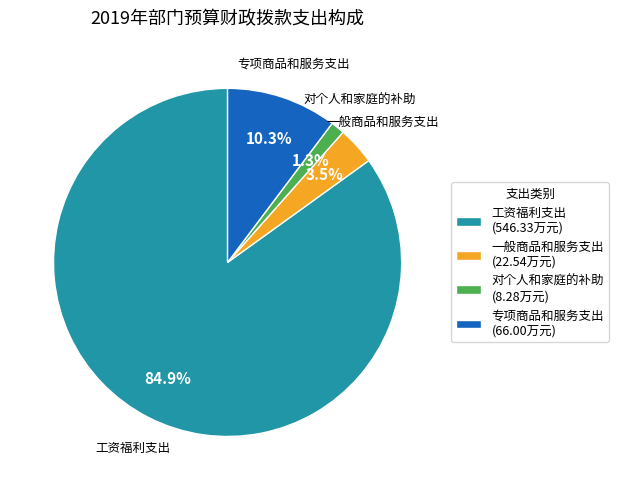

How much of the chart is everything except 工资福利支出?

15.1%